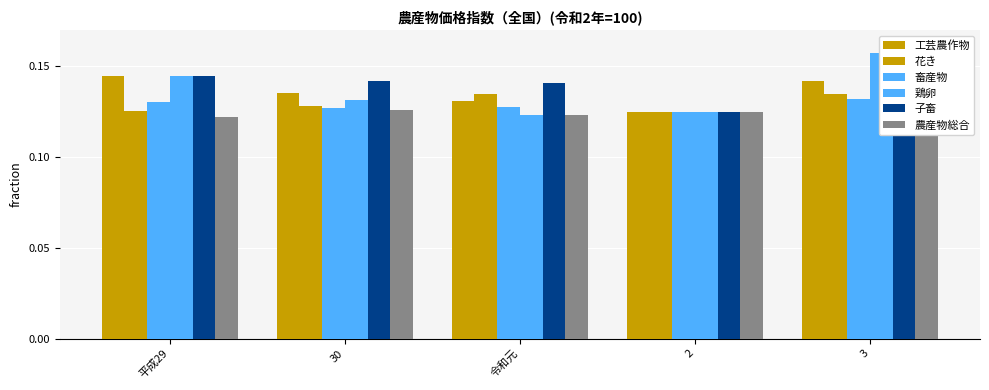

Which category has the highest value in the 鶏卵 series?

3